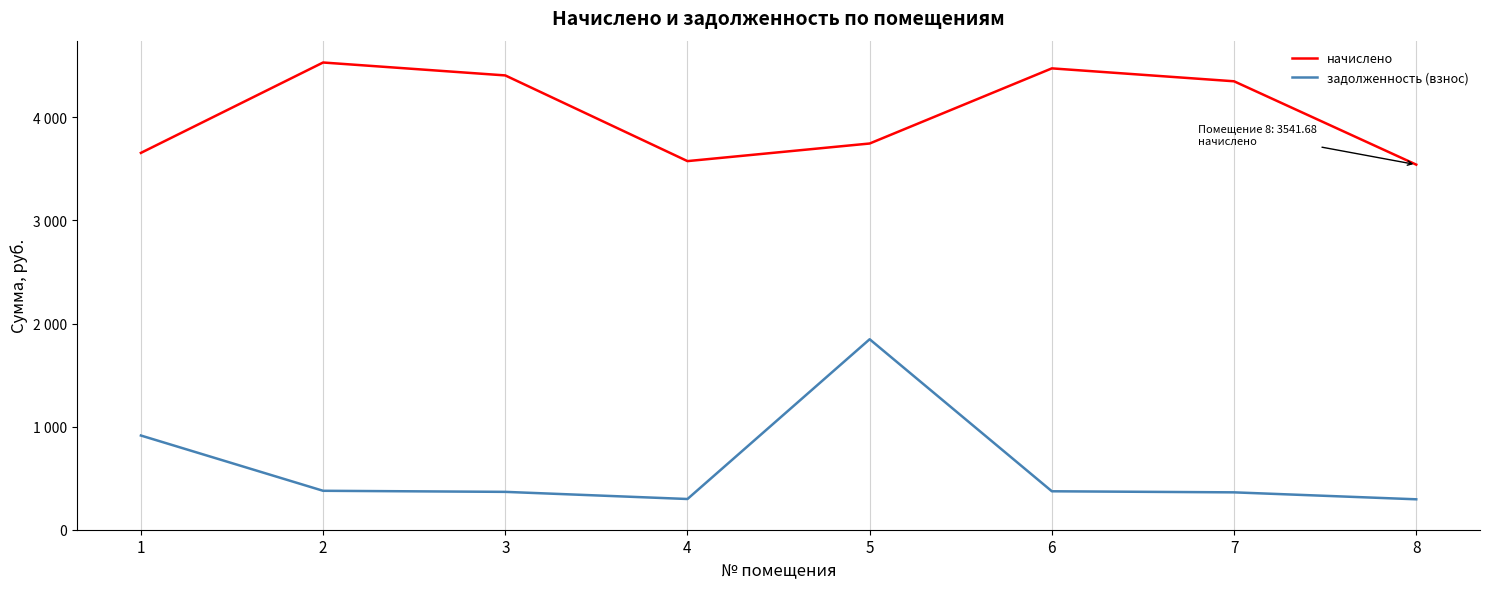

Is this an area chart (filled region under the line)?

No